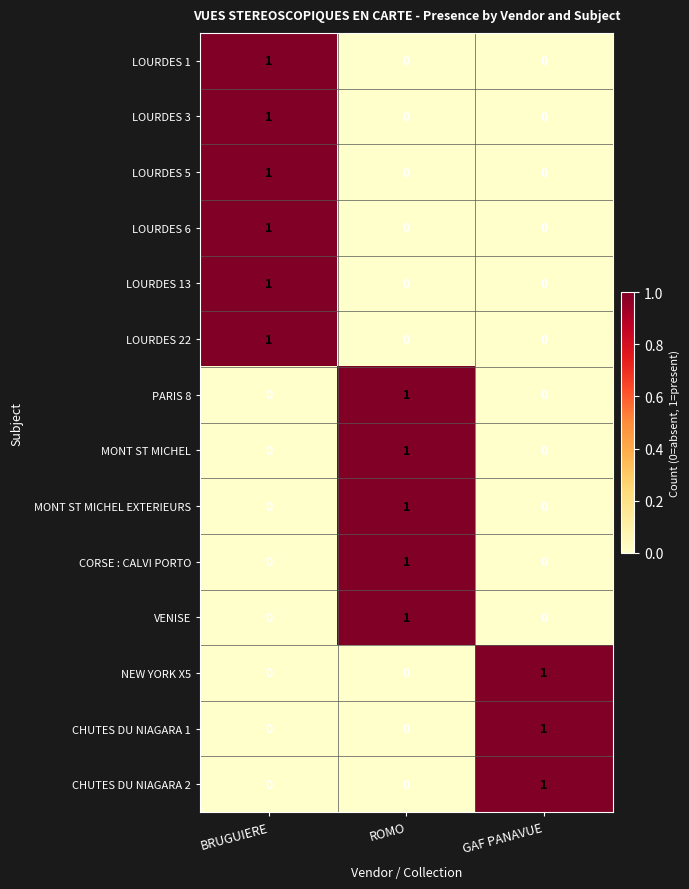

At which label does LOURDES 13 reach its peak?

BRUGUIERE